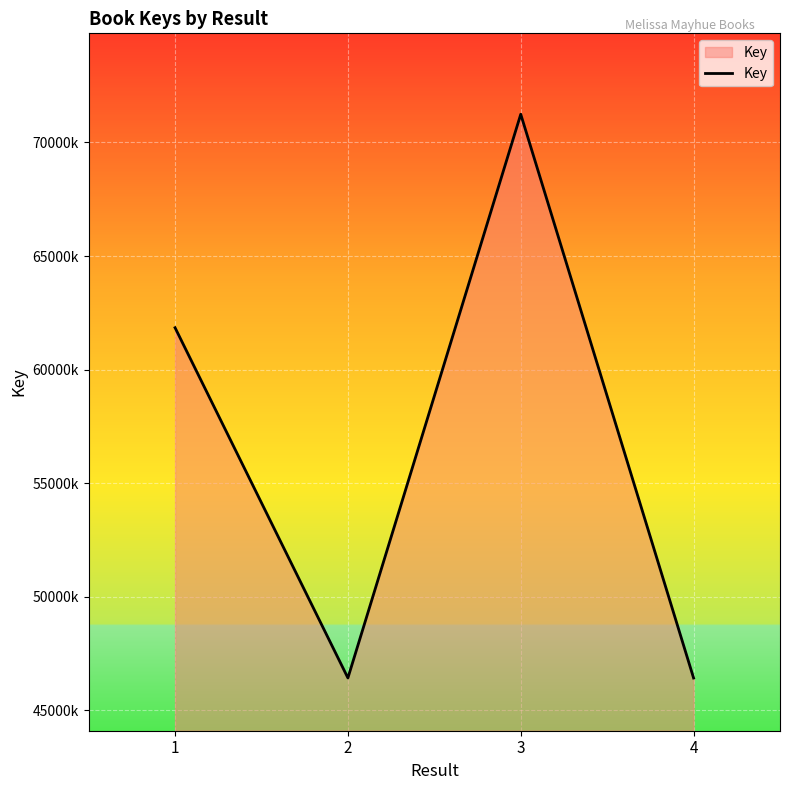

Reading left to right, extract all data points from this chart.

61843764	46427888	71241000	46426396